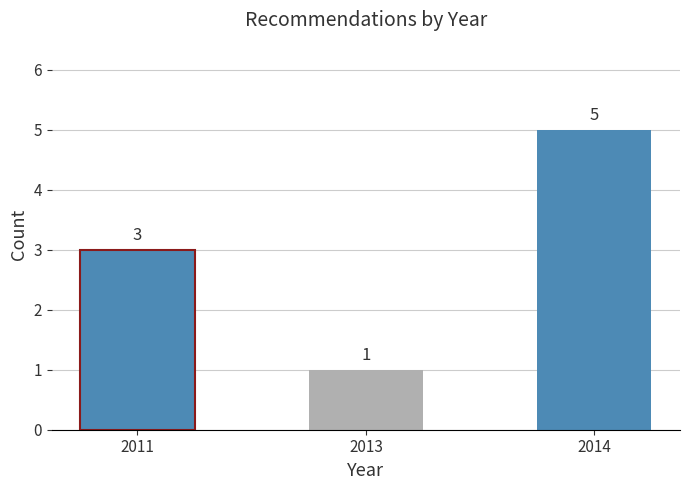

At which category does the chart reach its minimum across all series?

2013